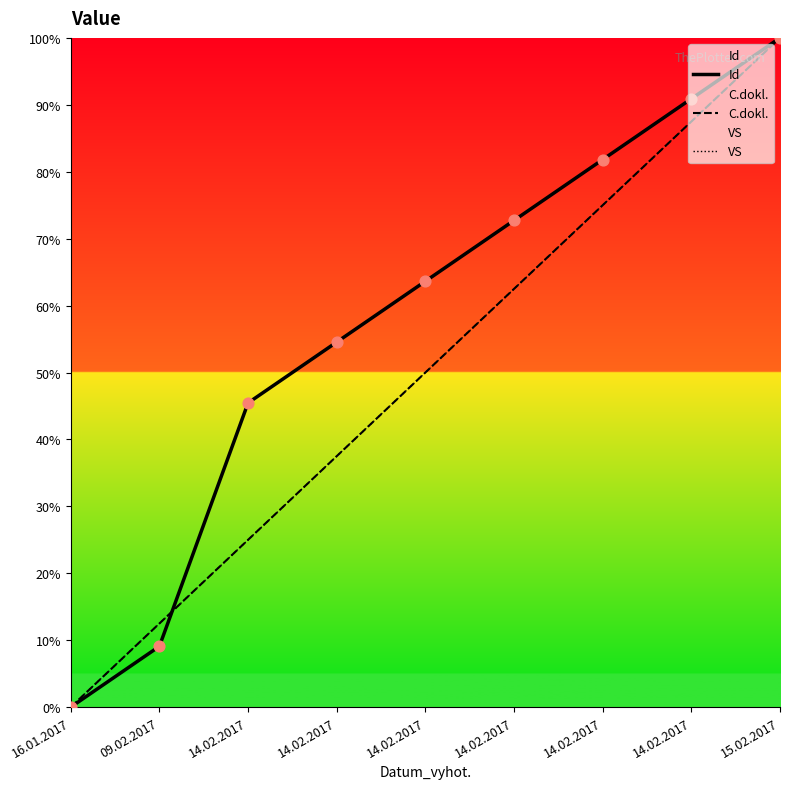

Is the value of VS at 14.02.2017 greater than the value of C.dokl. at 09.02.2017?

Yes